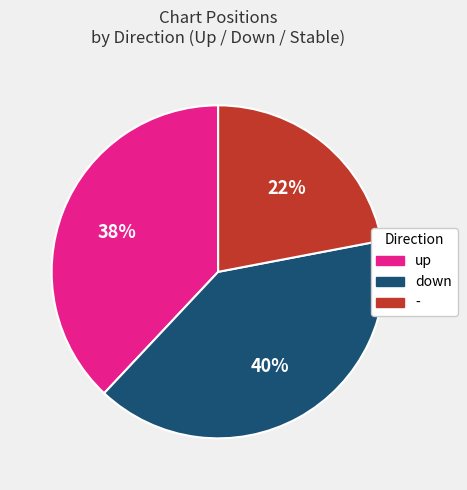

What percentage is the up slice, to the nearest percent?

38%